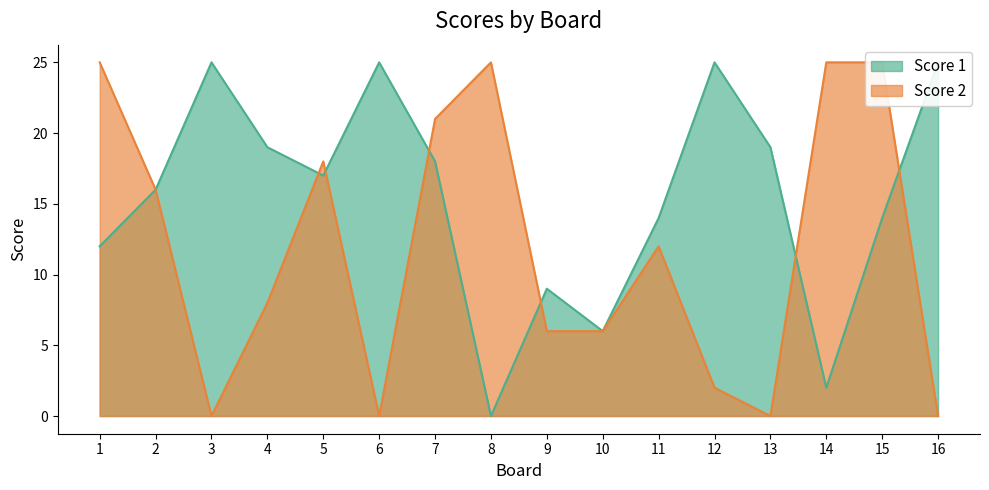

Between which two adjacent categories do Score 2 and Score 1 first intersect?

4 and 5